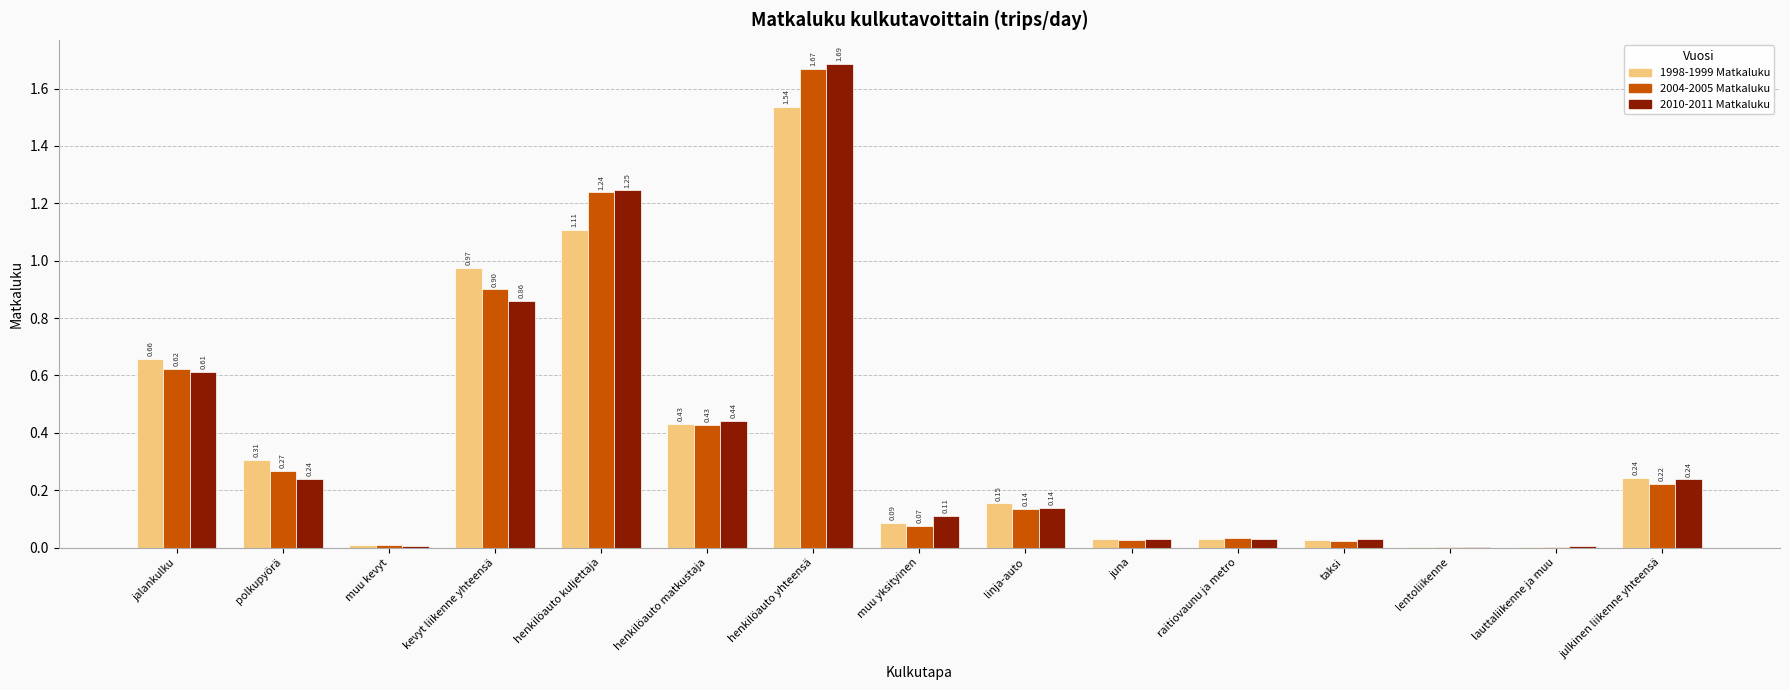

At which label does 2010-2011 Matkaluku reach its peak?

henkilöauto yhteensä